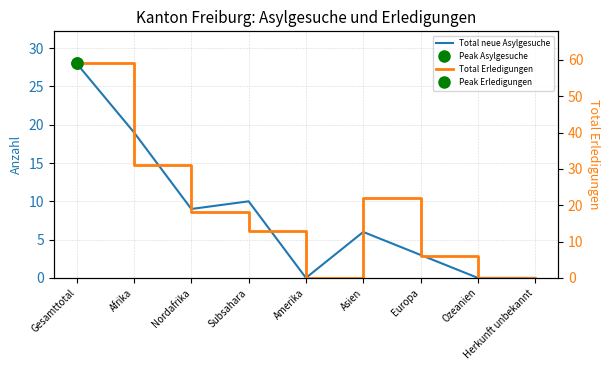

True or false: Total neue Asylgesuche and Total Erledigungen intersect in this chart.

False